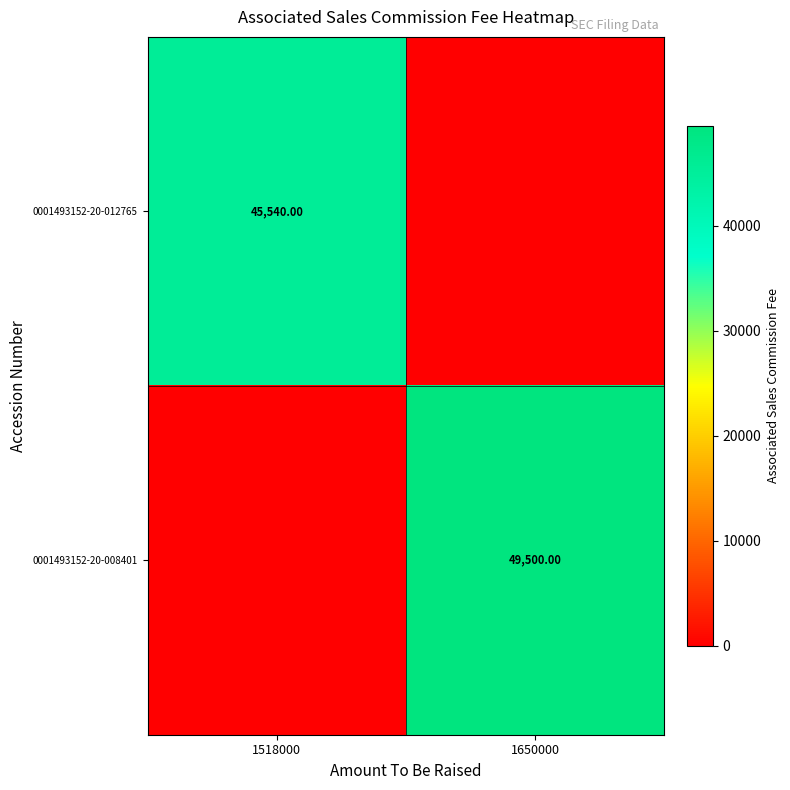

Which series has the largest range (max minus min)?

0001493152-20-008401